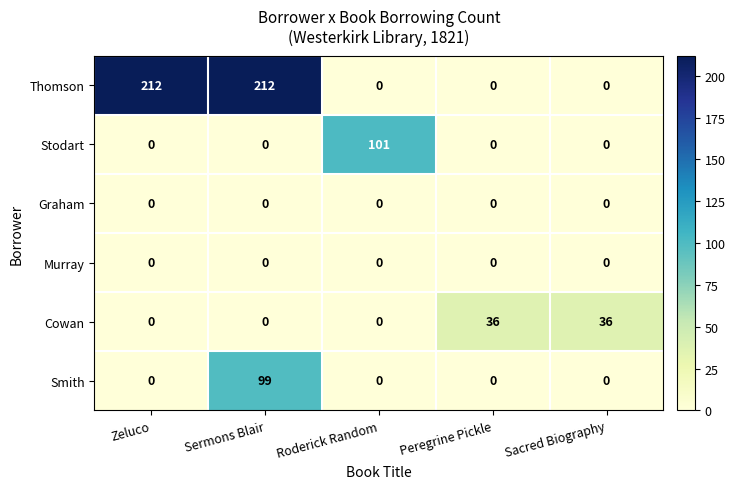

What is the greatest value displayed?

212